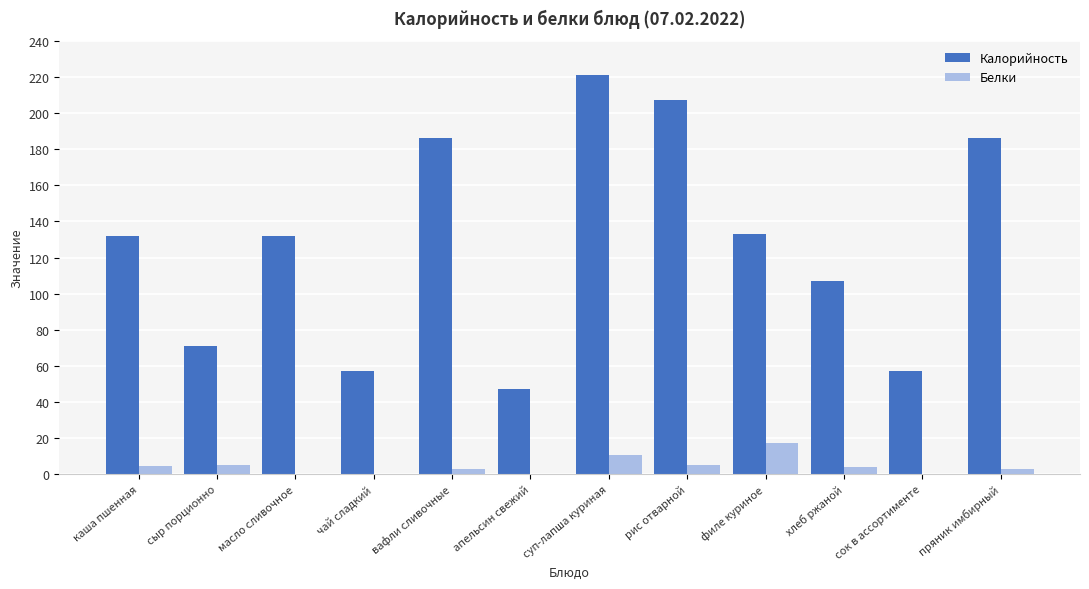

What is the approximate value of Калорийность at филе куриное?

133.0